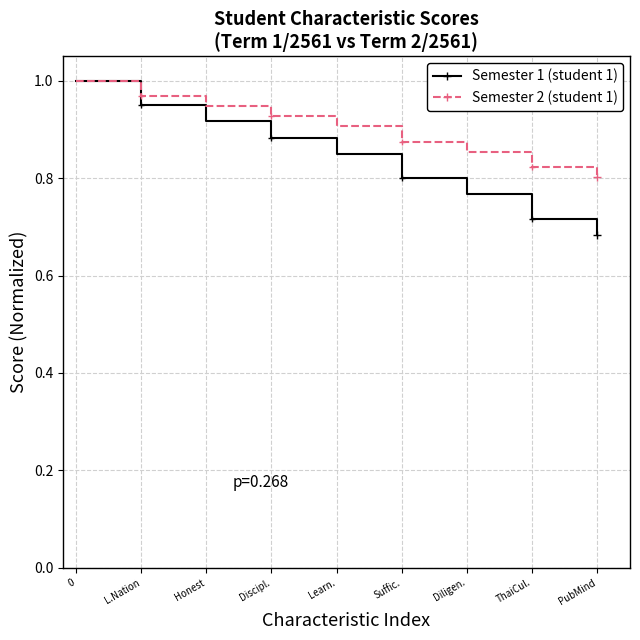

List the labels in order of Semester 1 (student 1) value, largest first.

0, L.Nation, Honest, Discipl., Learn., Suffic., Diligen., ThaiCul., PubMind